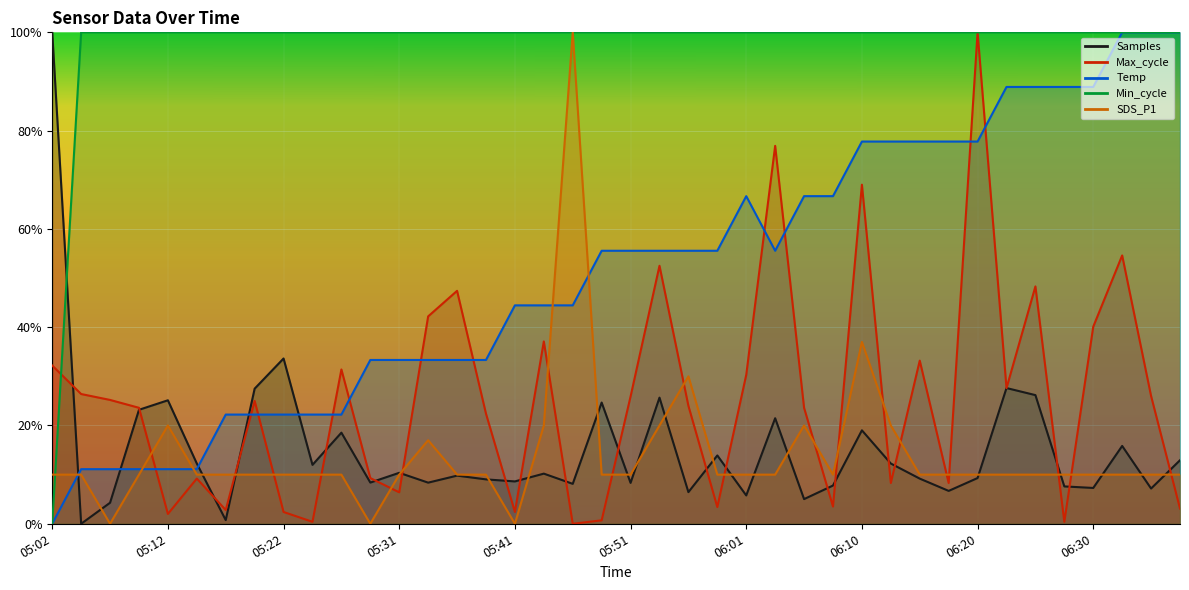

What is the value of the Temp point at the 23rd from the left?

0.6